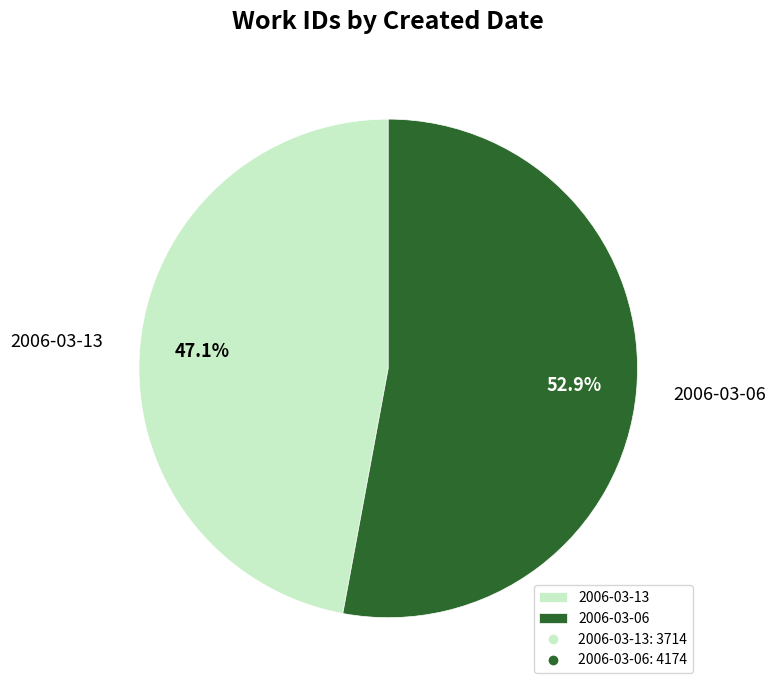

Which has a higher value, 2006-03-06 or 2006-03-13?

2006-03-06